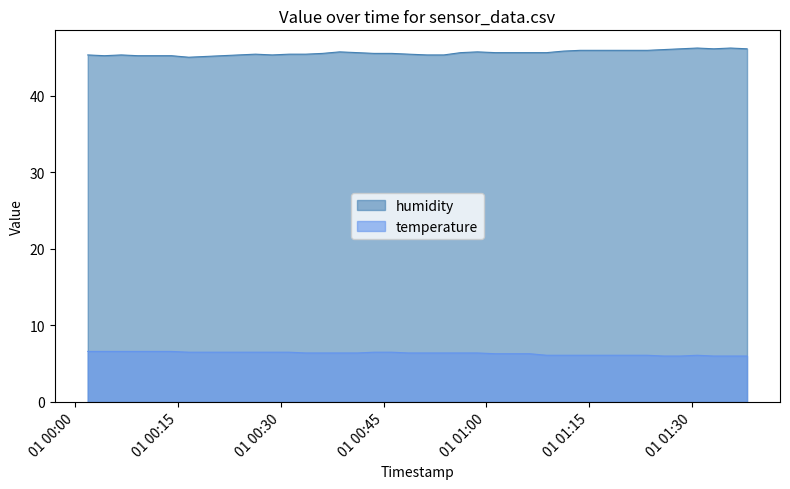

Which series has the largest range (max minus min)?

humidity